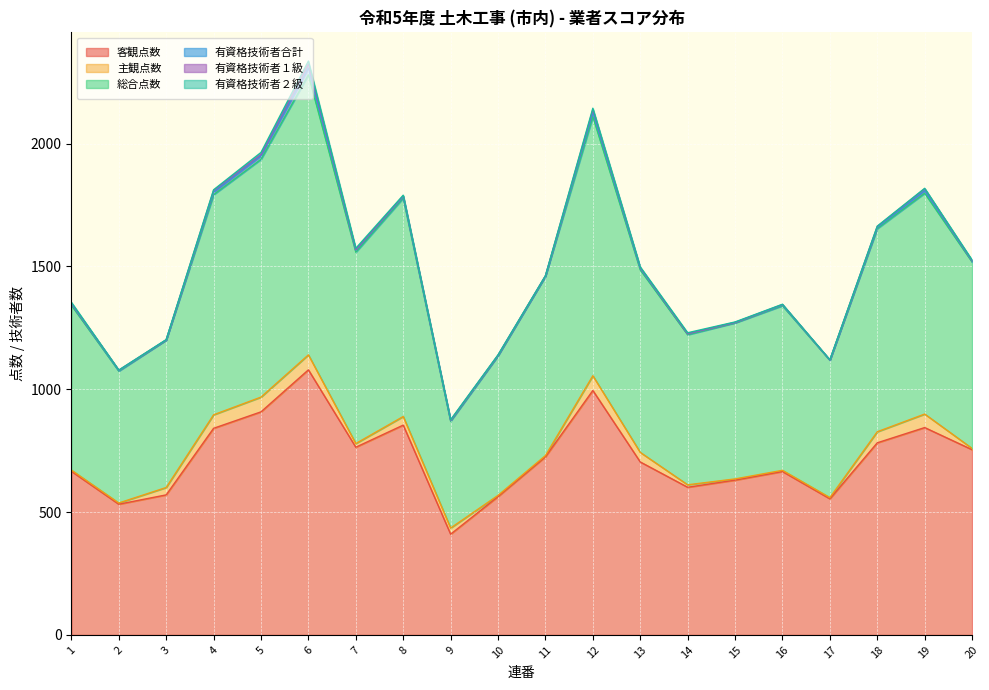

At which label does 主観点数 first exceed 25?

3